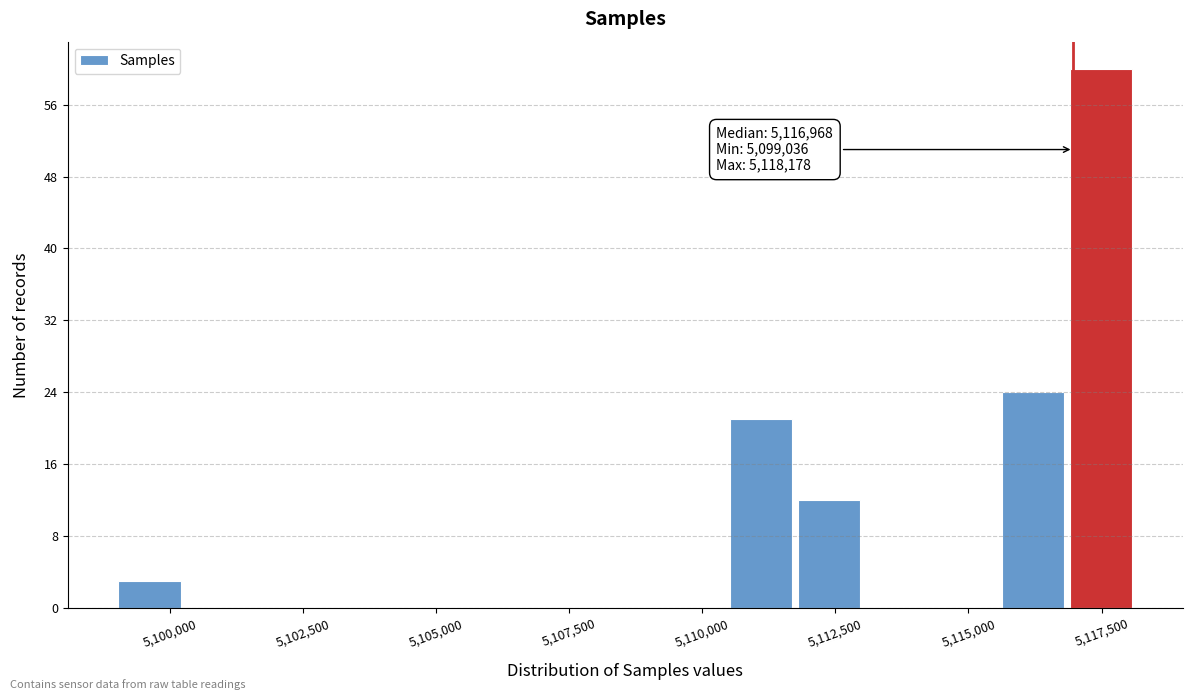

Around what value on the x-axis is the tallest bar? Give the approximate position of its centre, as read against the axis.

5117500